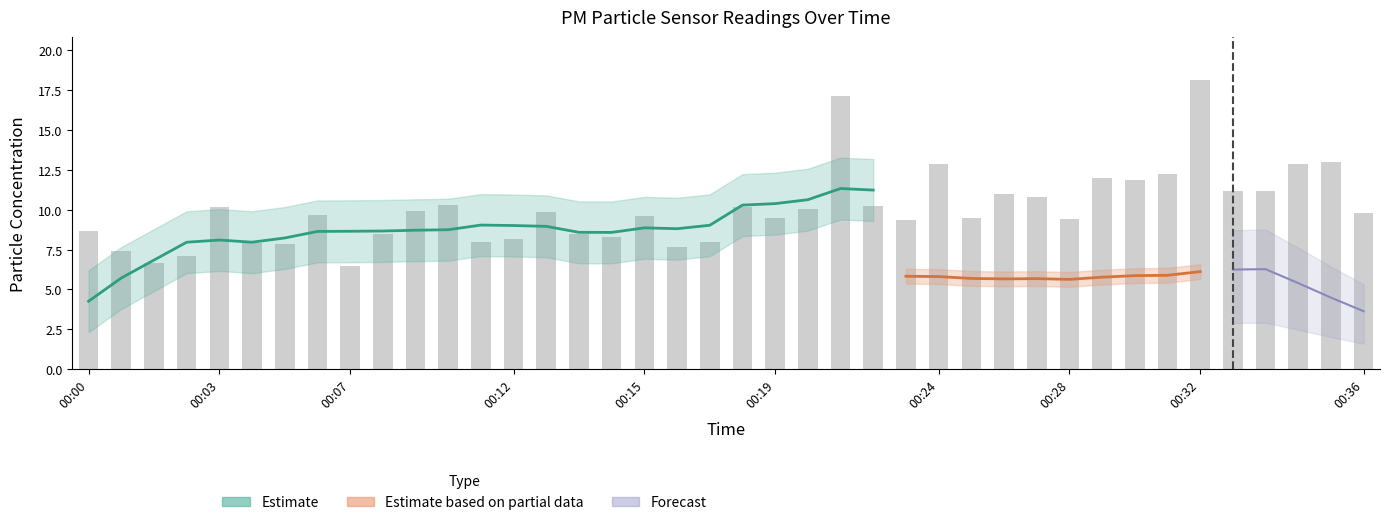

How many bars are there in total?

40